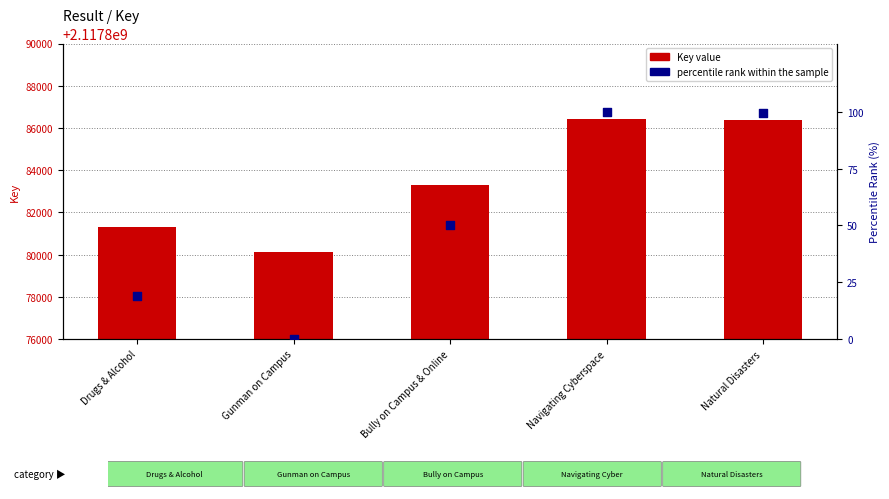

Which series has the largest total across all categories?

Key value